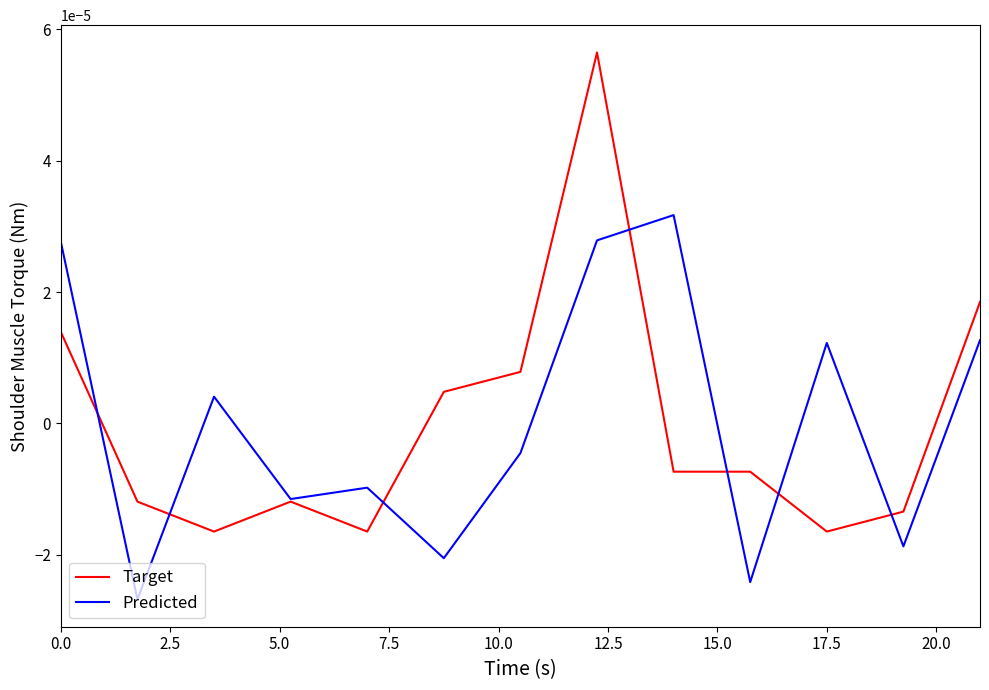

List the series in order of their peak value, highest first.

Target, Predicted